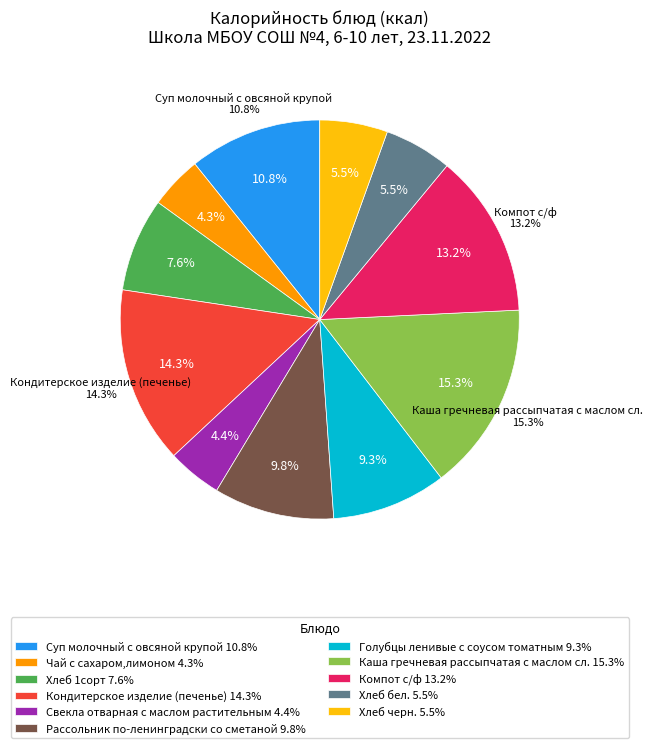

What is the largest slice in the pie chart?

Каша гречневая рассыпчатая с маслом сл.